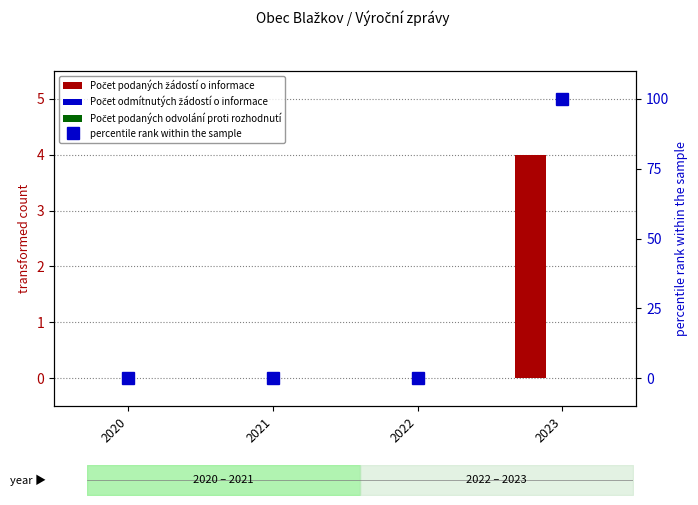

Reading left to right, transcribe all the data shown in this chart.

Počet podaných žádostí o informace: 2020=0	2021=0	2022=0	2023=4
Počet odmítnutých žádostí o informace: 2020=0	2021=0	2022=0	2023=0
Počet podaných odvolání proti rozhodnutí: 2020=0	2021=0	2022=0	2023=0
percentile rank within the sample: 2020=0	2021=0	2022=0	2023=100